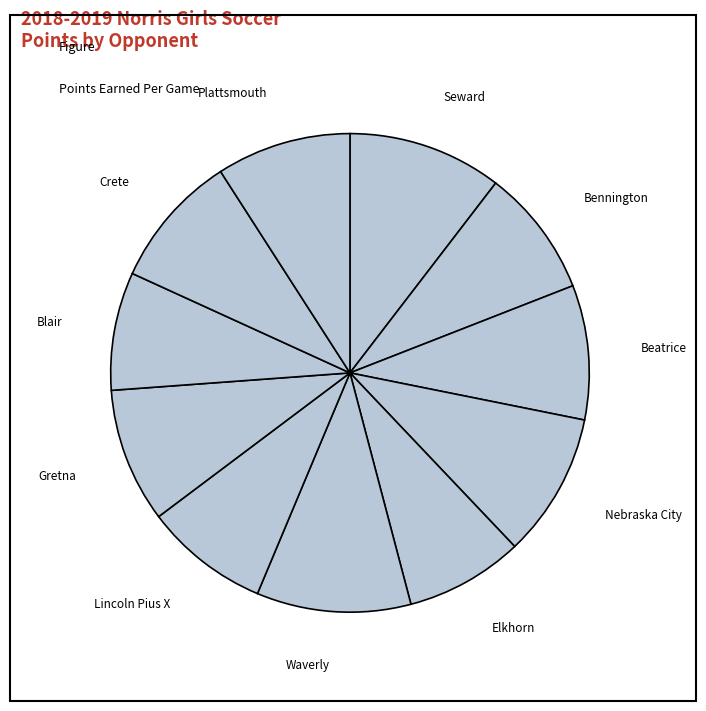

How many segments does this pie chart have?

11